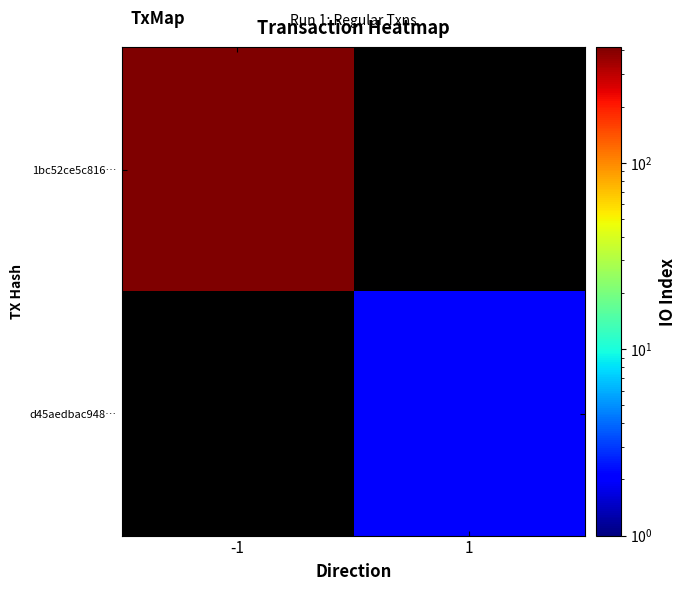

What is the total value across all series at 1?

2